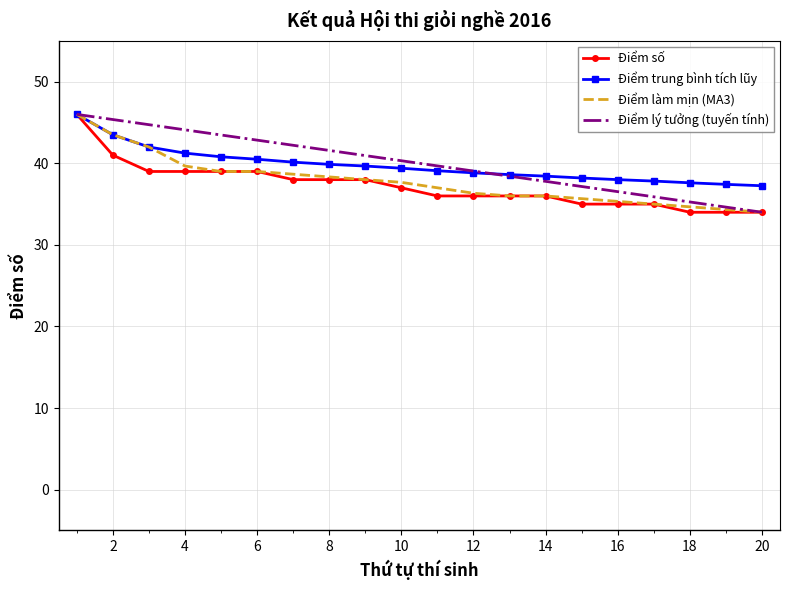

What are all the series names shown in the legend?

Điểm số, Điểm trung bình tích lũy, Điểm làm mịn (MA3), Điểm lý tưởng (tuyến tính)